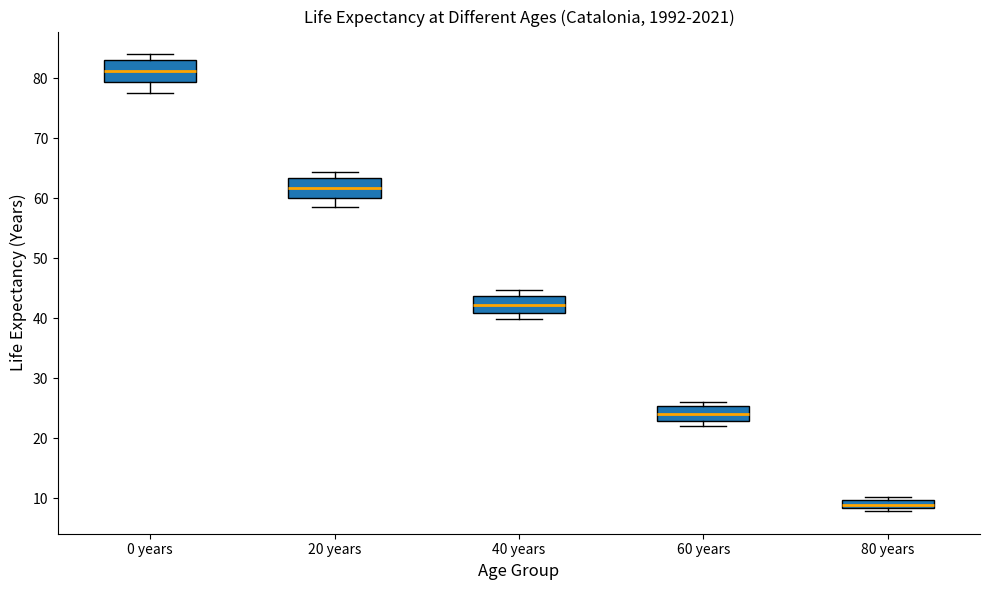

Where is the lower edge of the box for 40 years on the y-axis? The values are not printed on the chart, so give them approximately, as read against the axis.

41